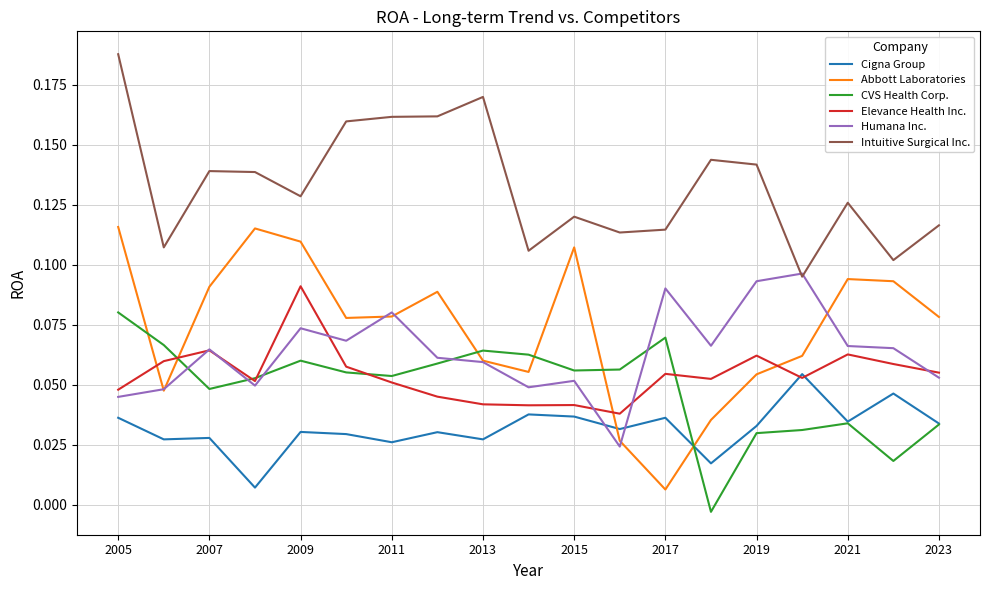

Which series has the largest total across all categories?

Intuitive Surgical Inc.